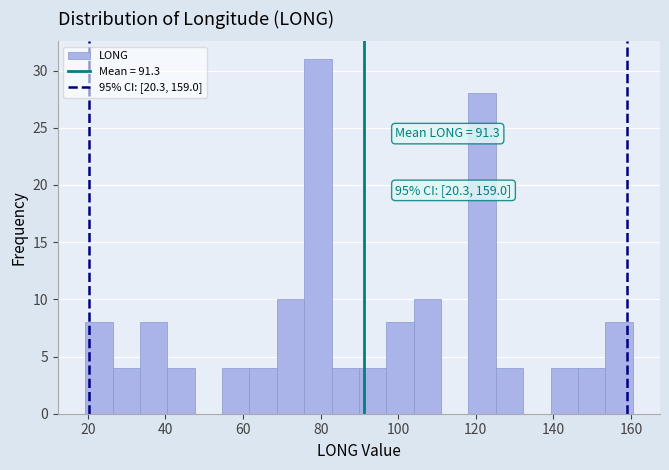

Read against the x-axis, roughly where is the centre of the tallest bar?

80